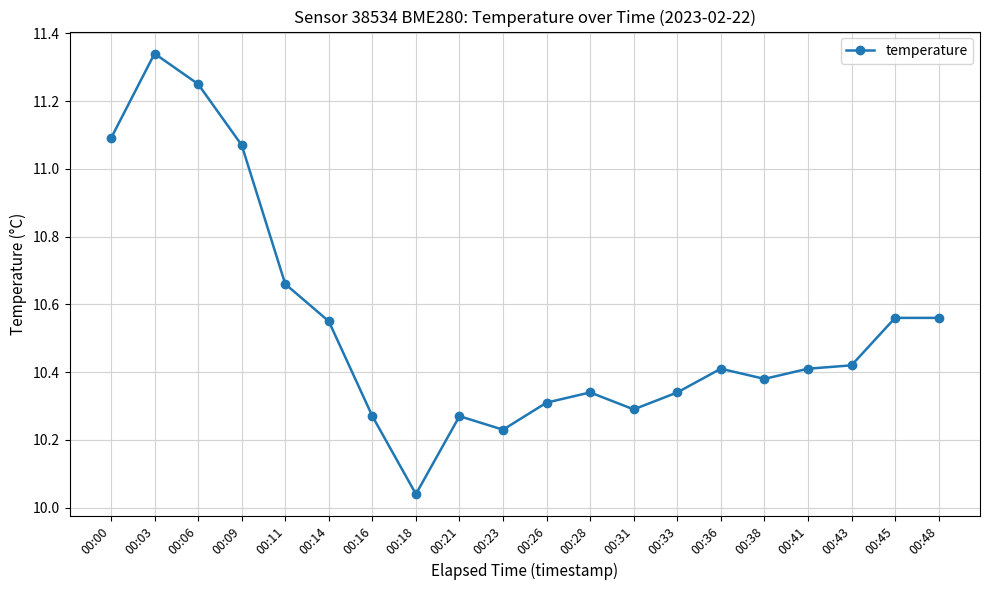

What is the sum of the values at 00:48 and 00:38?

20.9